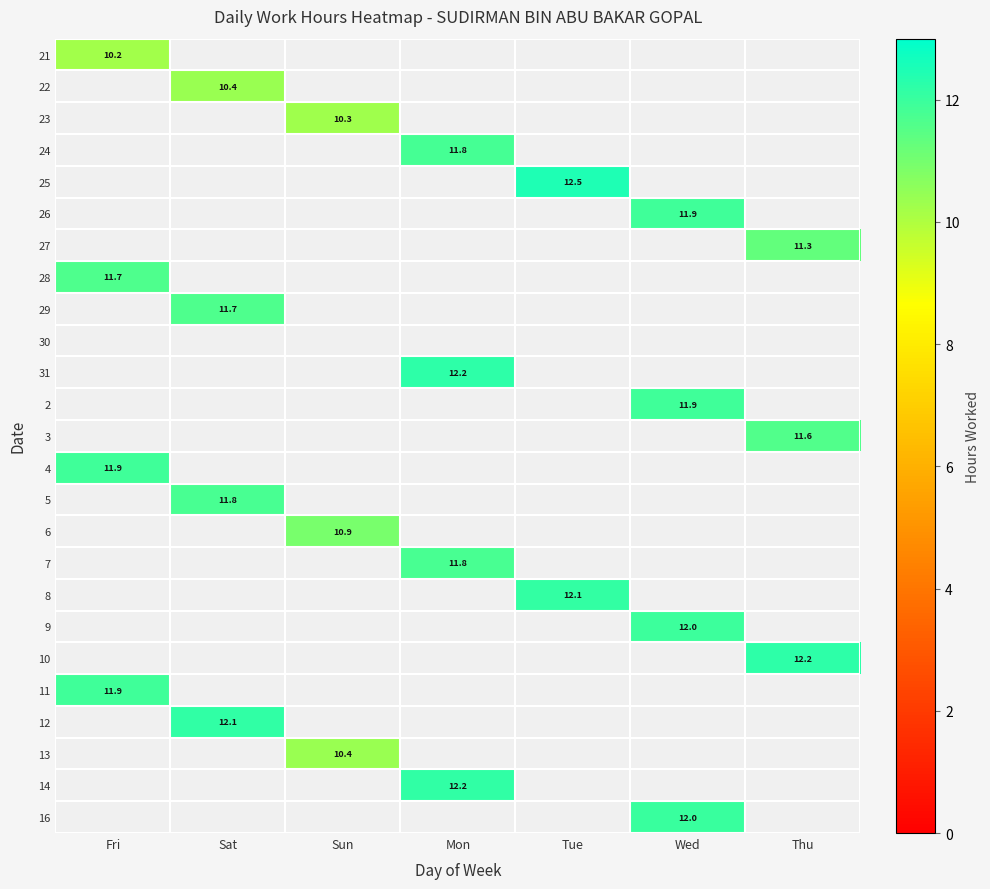

Between Sun and Thu, which is larger?

Thu